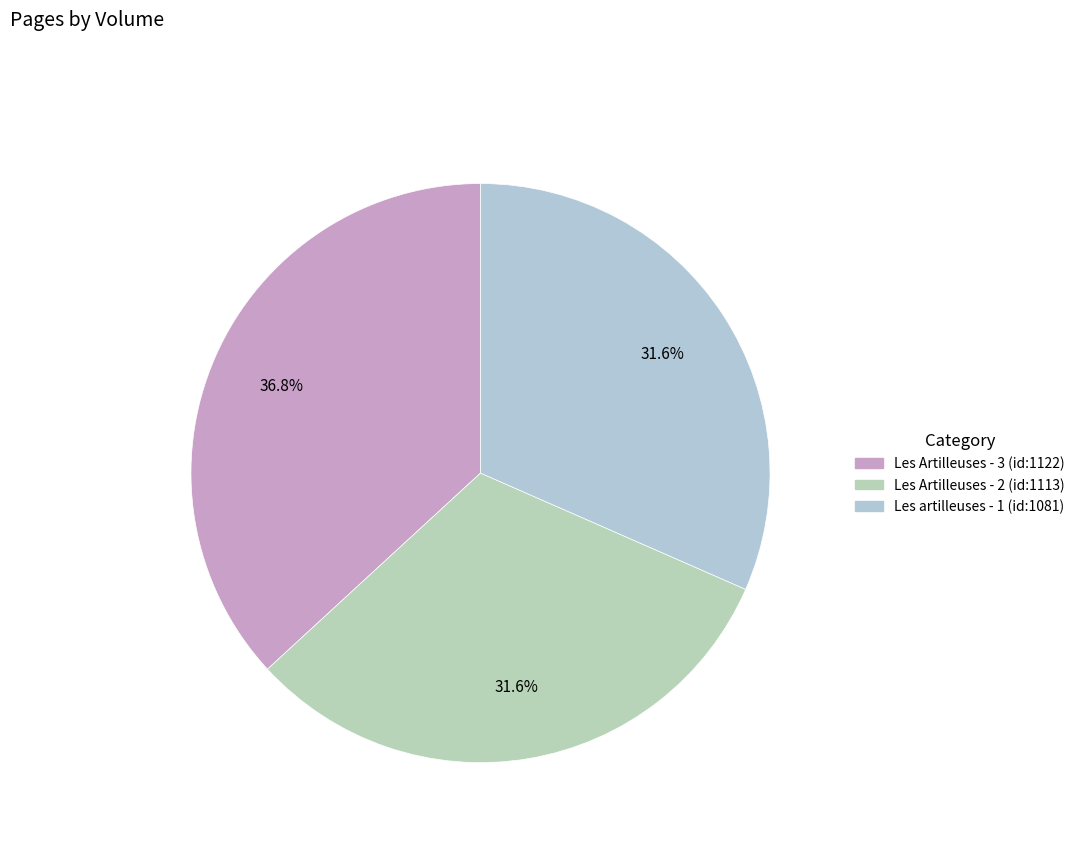

To the nearest percent, what portion does Les artilleuses - 1 (id:1081) represent?

32%